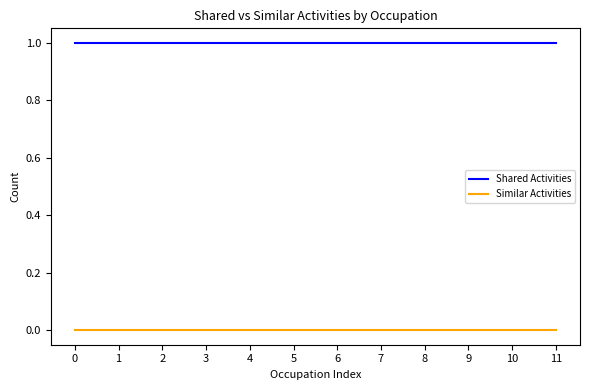

List the series in order of their overall mean, lowest first.

Similar Activities, Shared Activities